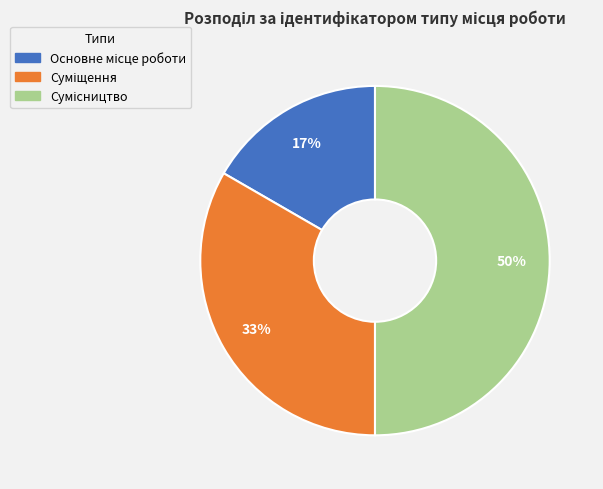

To the nearest percent, what is the difference between the largest and smallest slice percentages?

33%